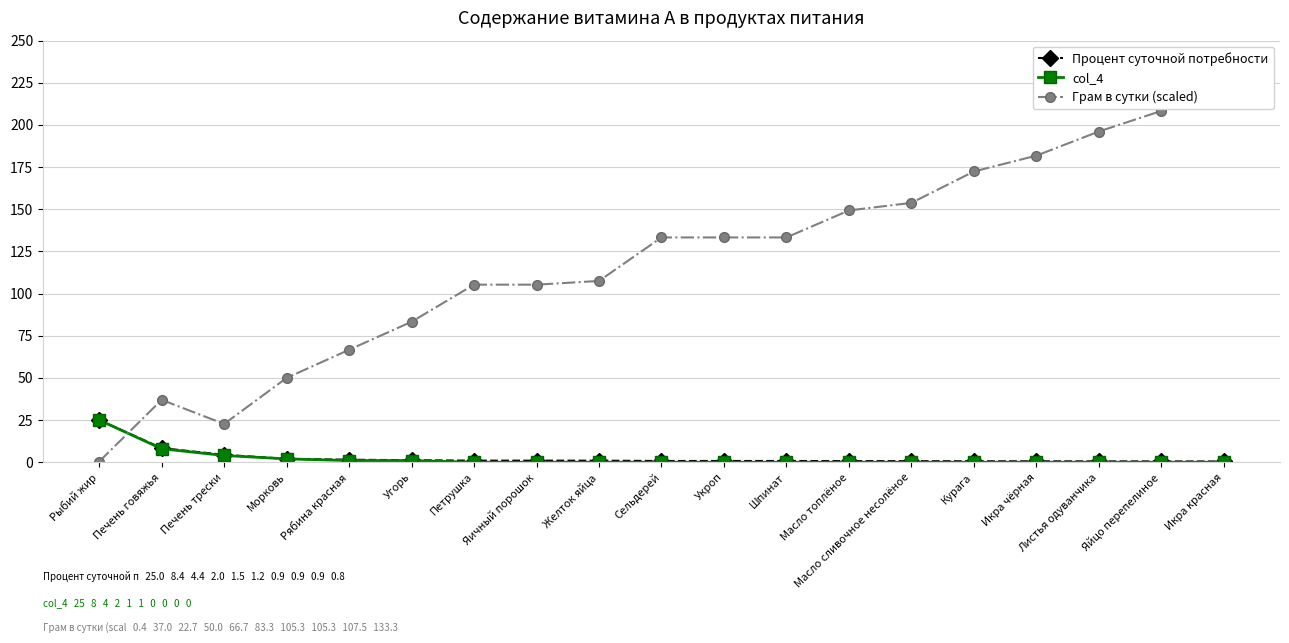

What is the difference between the maximum and minimum values in the Грам в сутки (scaled) series?

221.8